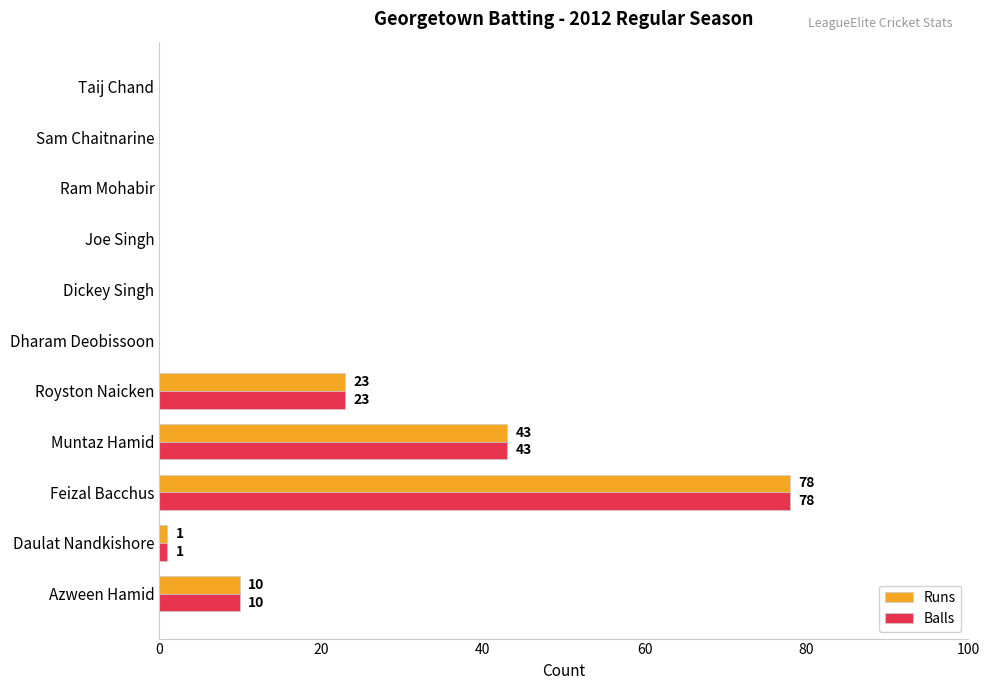

Is it true that Balls equals 0 at Dickey Singh?

True